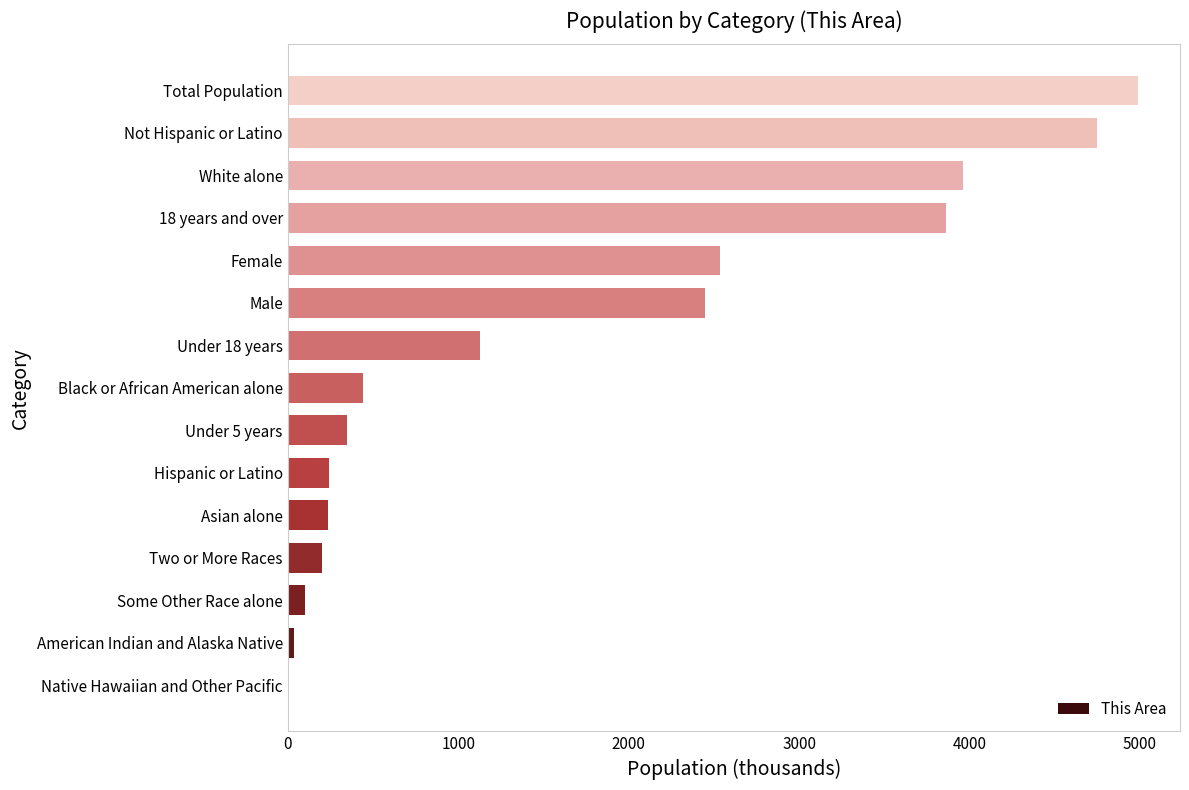

Which has a higher value, Asian alone or Female?

Female